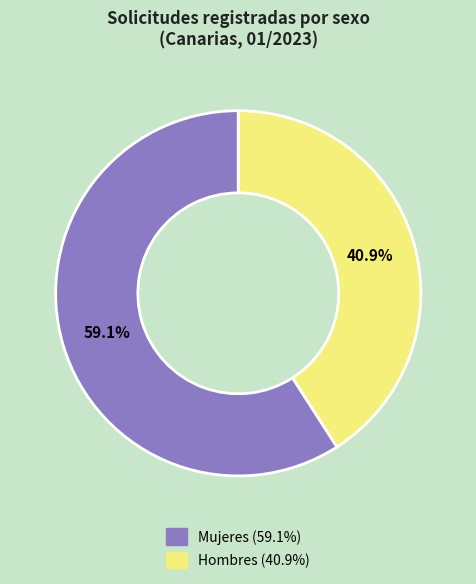

Does any single category account for the majority?

Yes